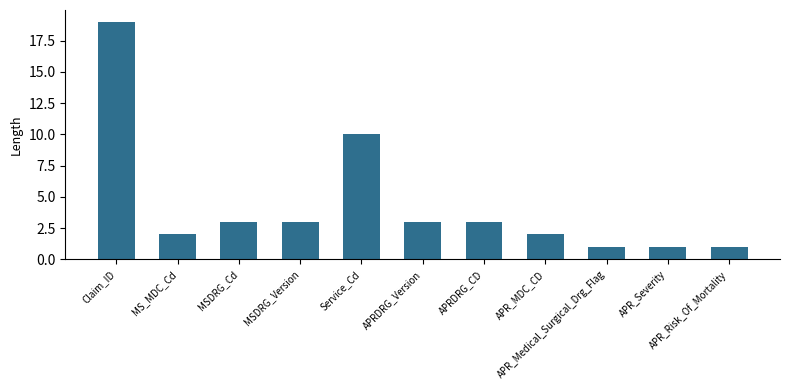

What is the difference between the maximum and minimum values?

18